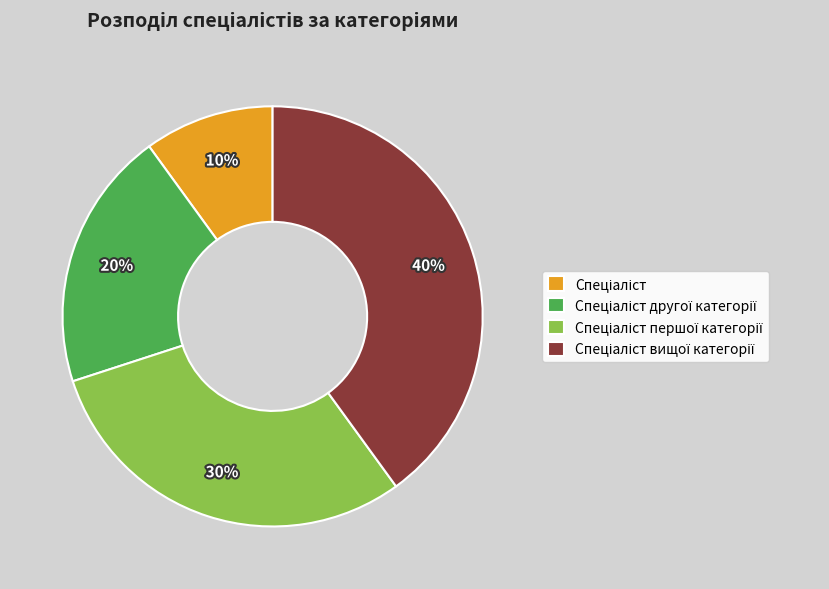

To the nearest percent, what is the average slice percentage?

25%